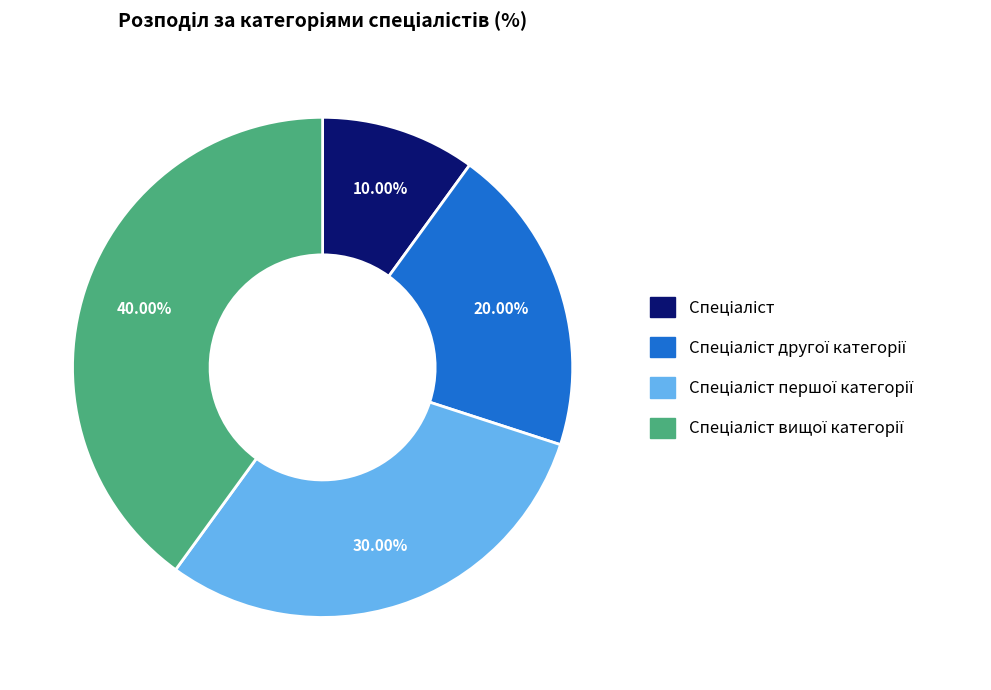

Does any single category account for the majority?

No